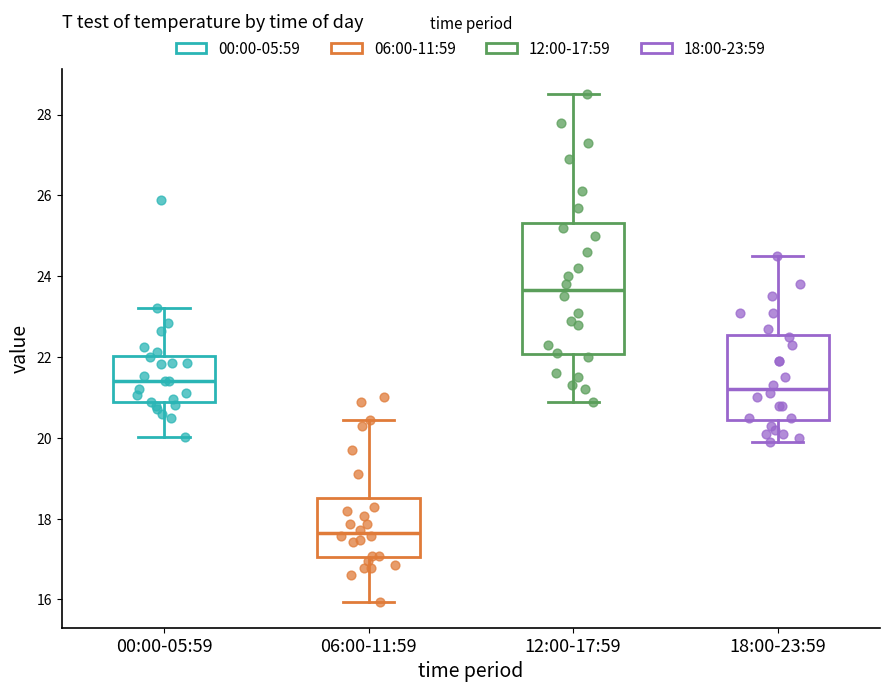

Which box has the lowest median line?

06:00-11:59